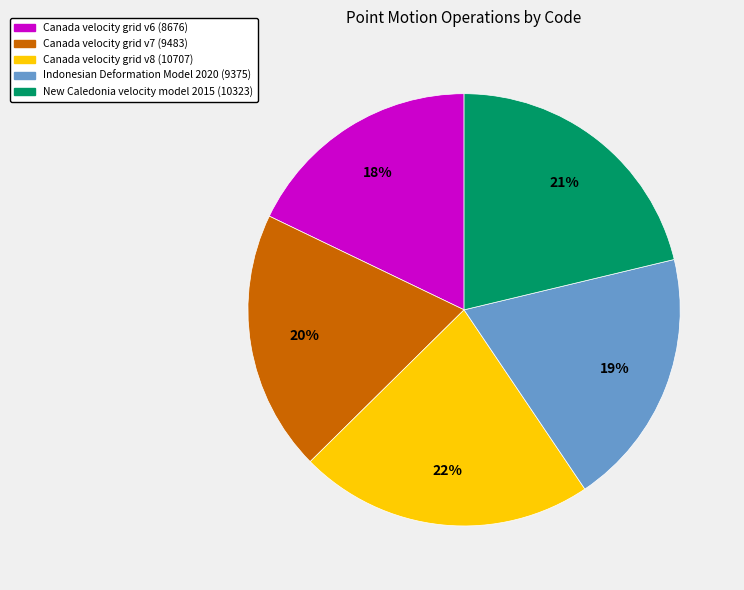

True or false: Canada velocity grid v7 accounts for 20% of the total.

True